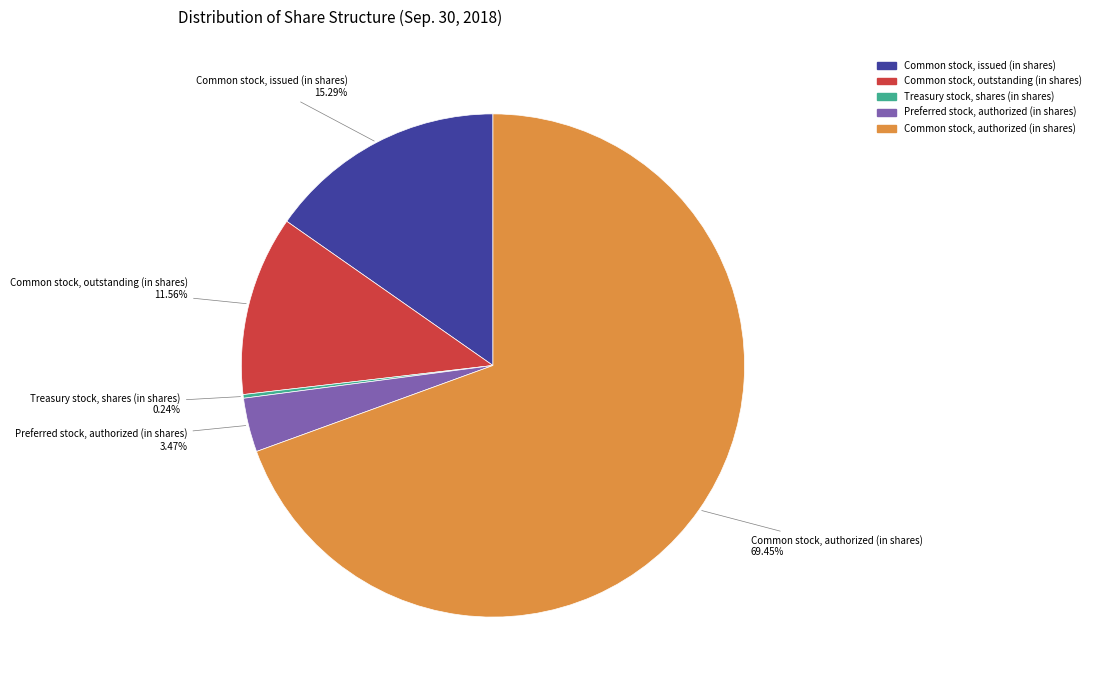

Do Common stock, outstanding (in shares) and Common stock, issued (in shares) together represent more than half of the pie?

No